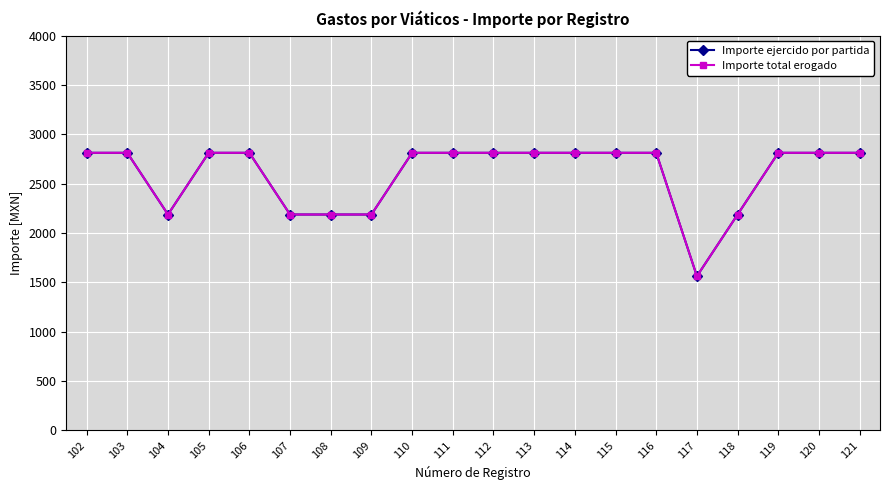

True or false: Importe total erogado has more than 0 interior local peaks.

False